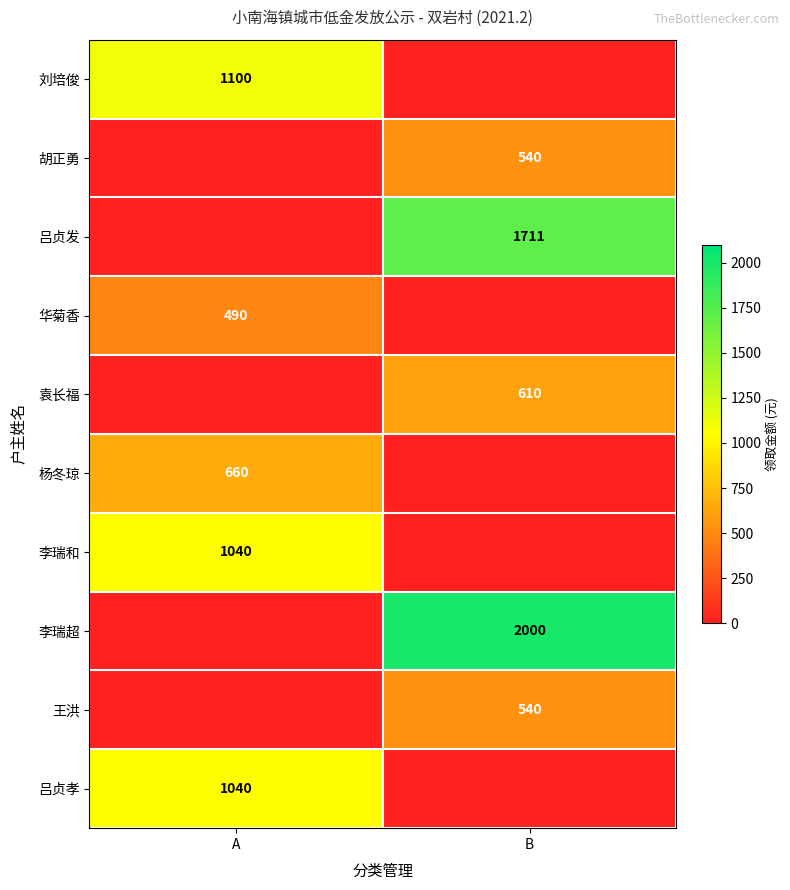

Is it true that 王洪 equals 956 at B?

False